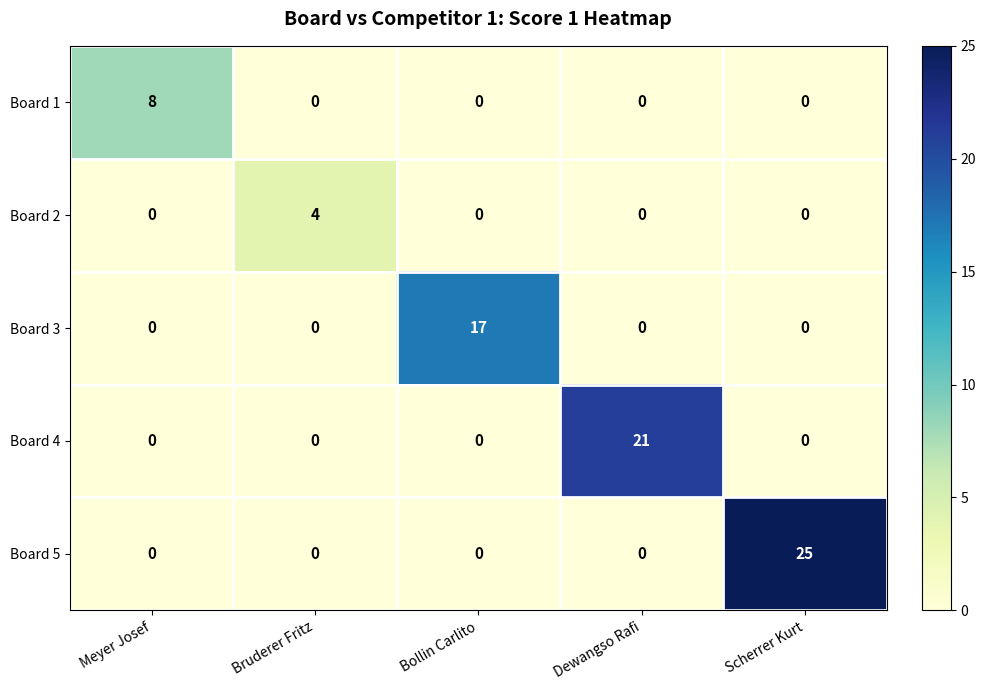

List the series in order of their overall mean, lowest first.

Board 2, Board 1, Board 3, Board 4, Board 5